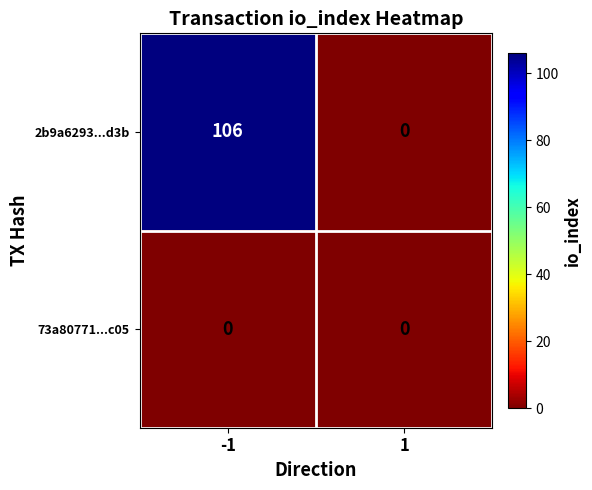

List the series in order of their overall mean, lowest first.

73a80771...c05, 2b9a6293...d3b